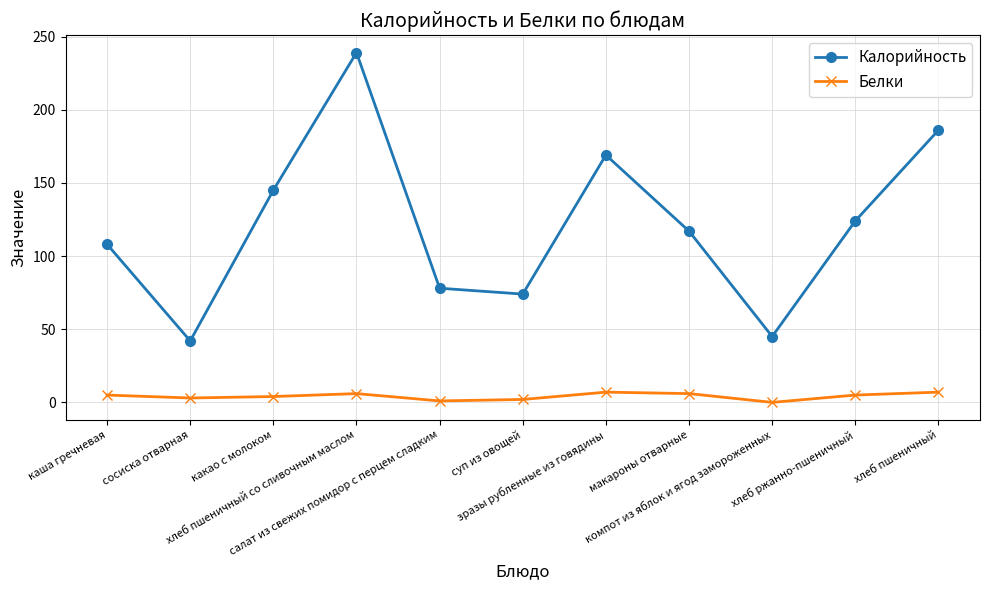

Does the chart display data point markers on the line(s)?

Yes